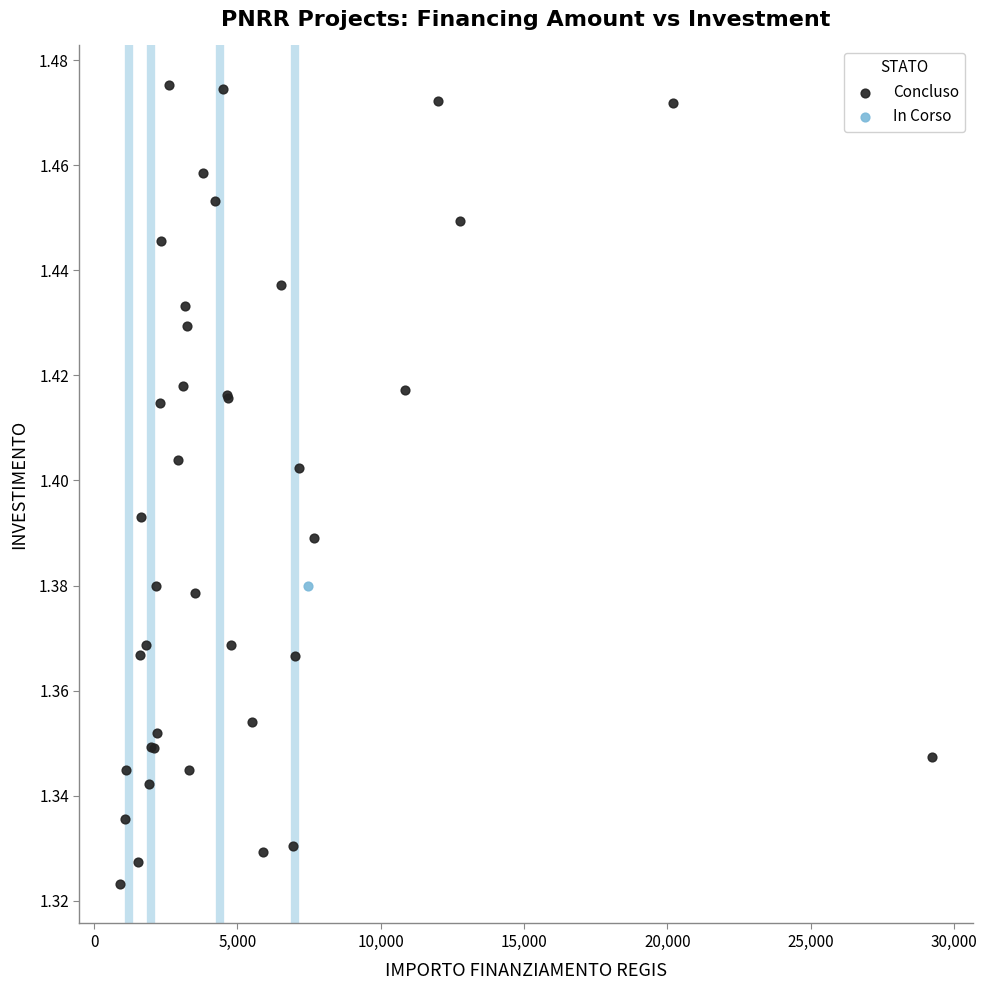

What are all the series names shown in the legend?

Concluso, In Corso